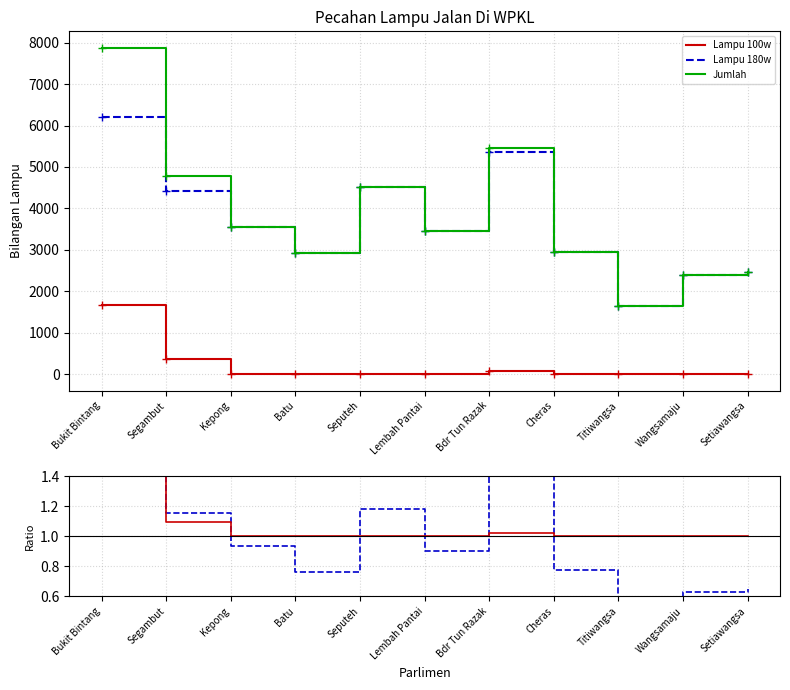

True or false: Lampu 180w has more than 0 points higher than both neighbors.

True